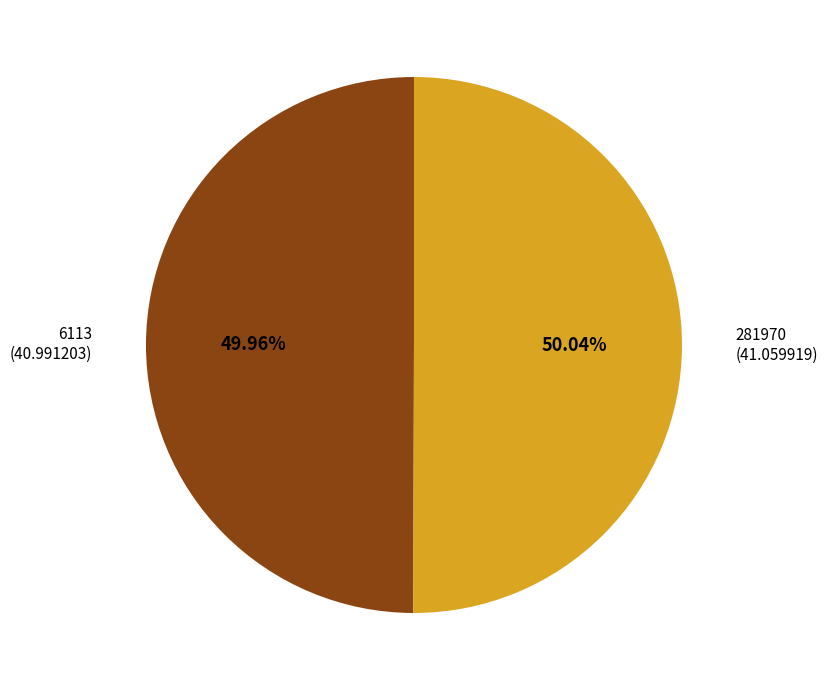

Is there any slice that represents more than half of the pie?

Yes